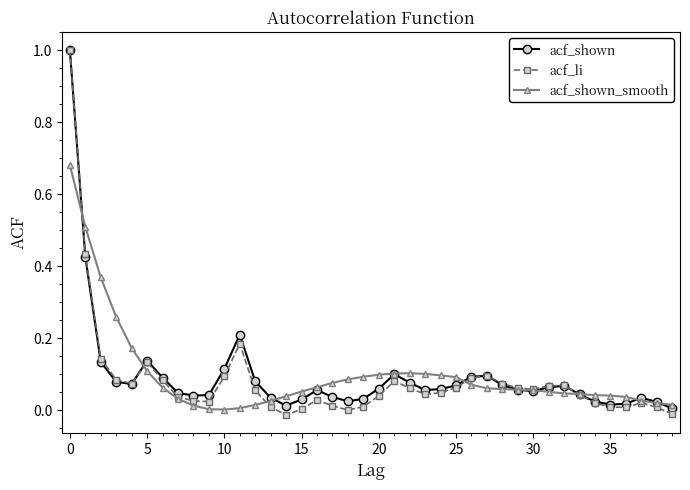

What is the greatest value displayed?

1.0